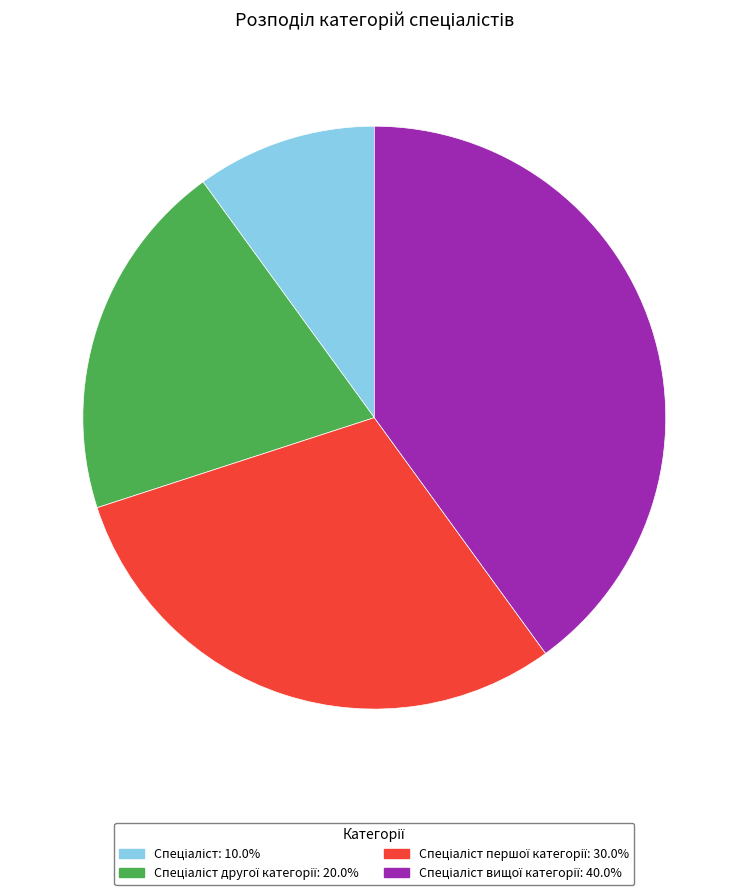

Is there a majority slice in this chart?

No